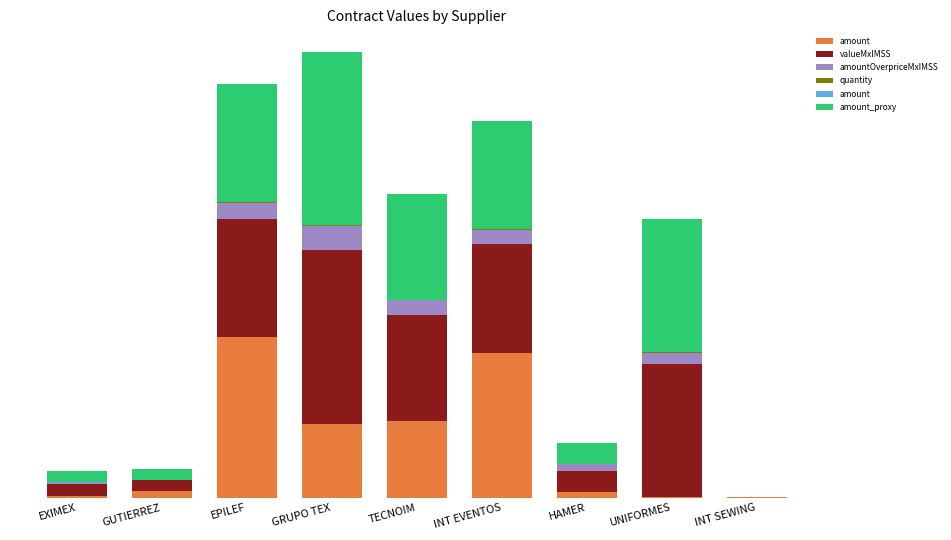

Which series has the largest range (max minus min)?

valueMxIMSS